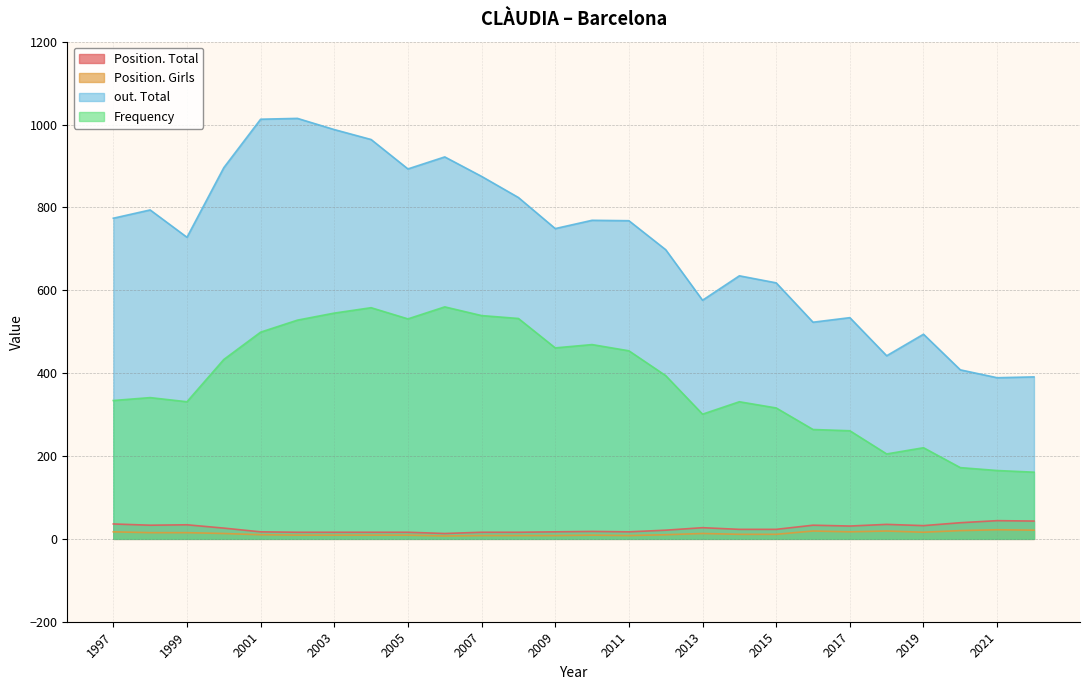

The value of Frequency at 2001 is 134. True or false?

False